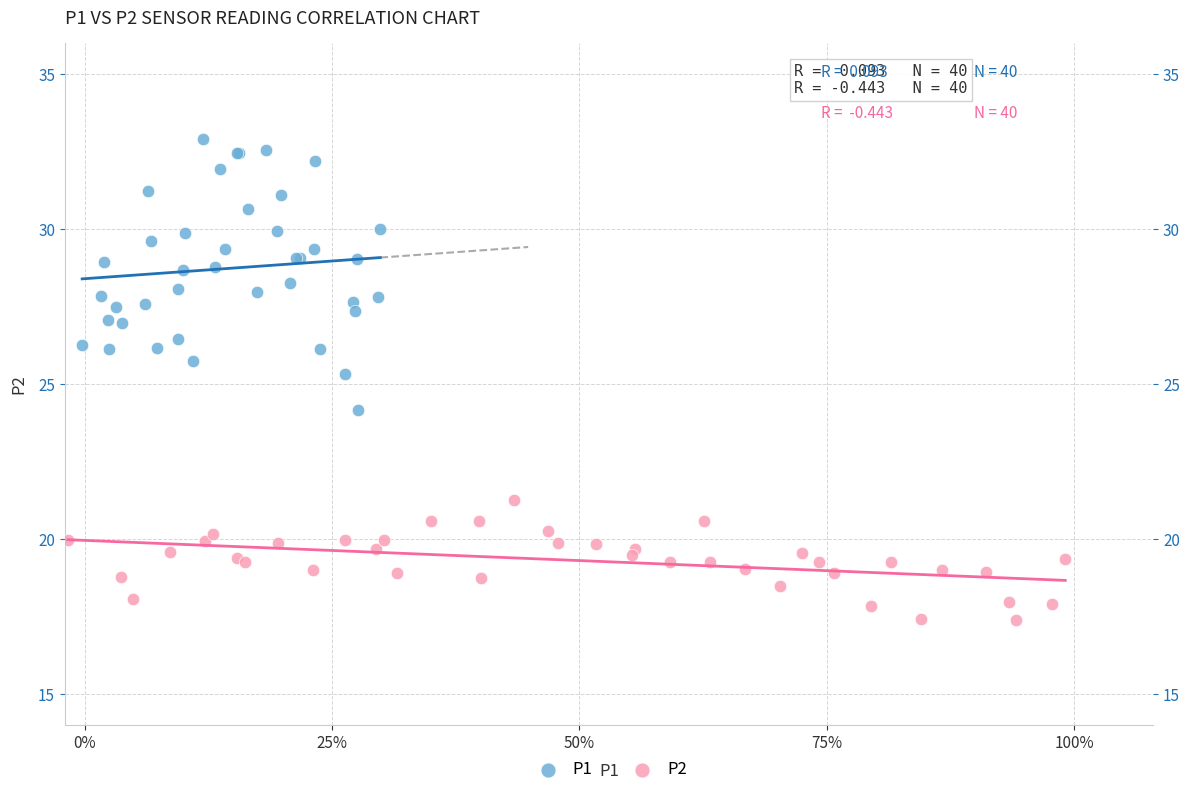

Which series reaches the maximum Y coordinate?

P1